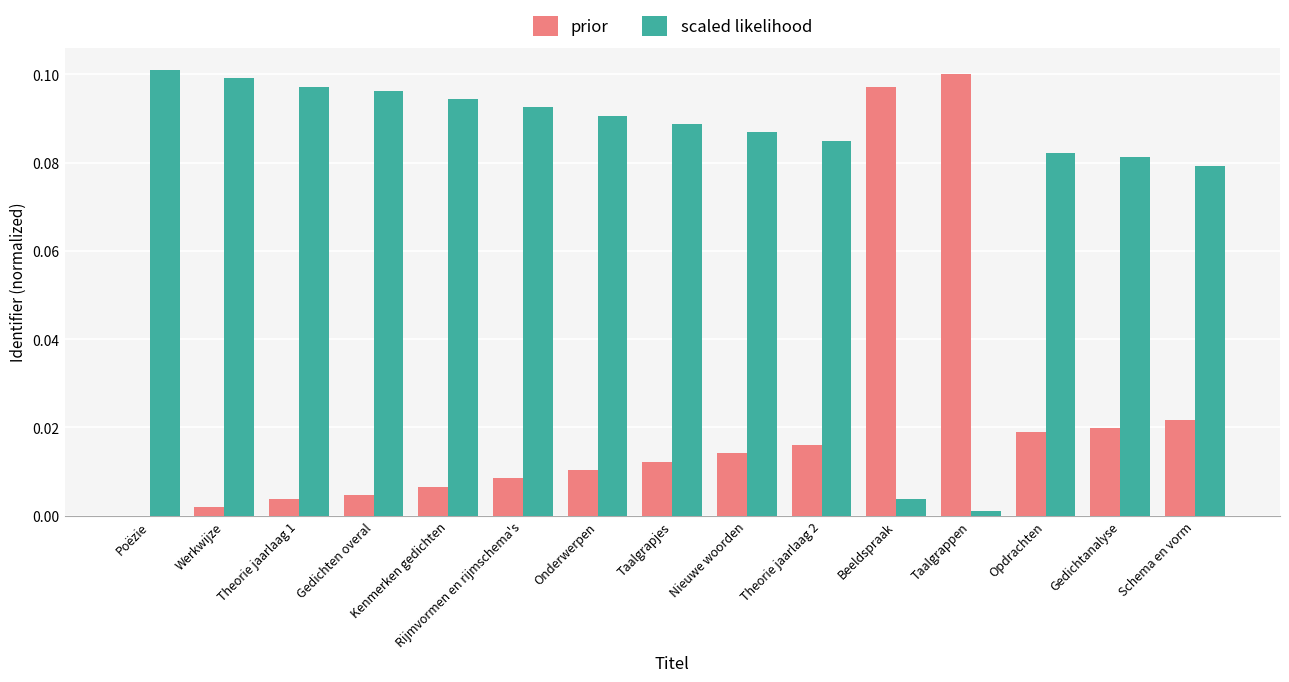

True or false: scaled likelihood has a value of 0.1 at Werkwijze.

True